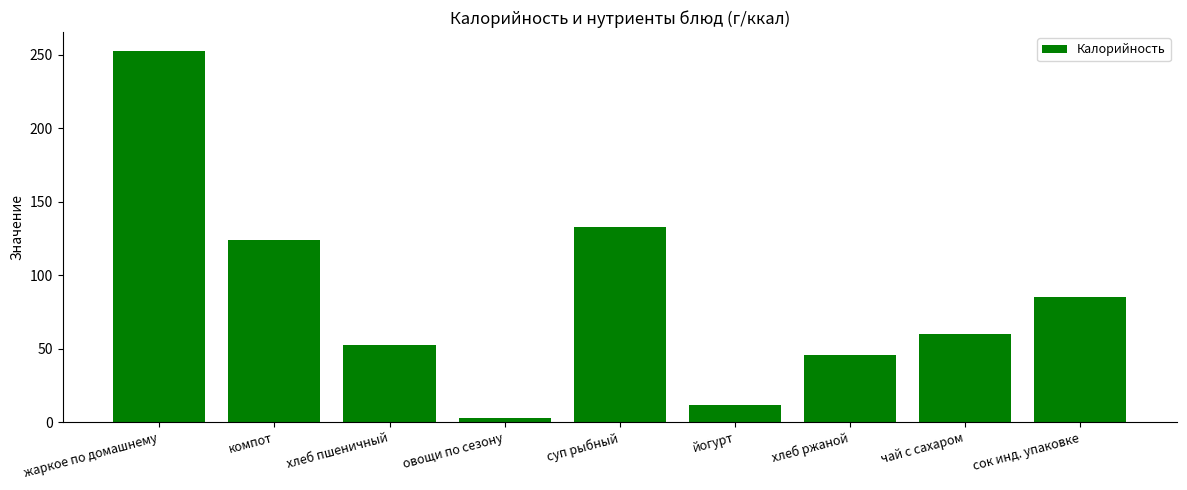

Approximately how many times larger is the value at хлеб ржаной compared to жаркое по домашнему?

0.2